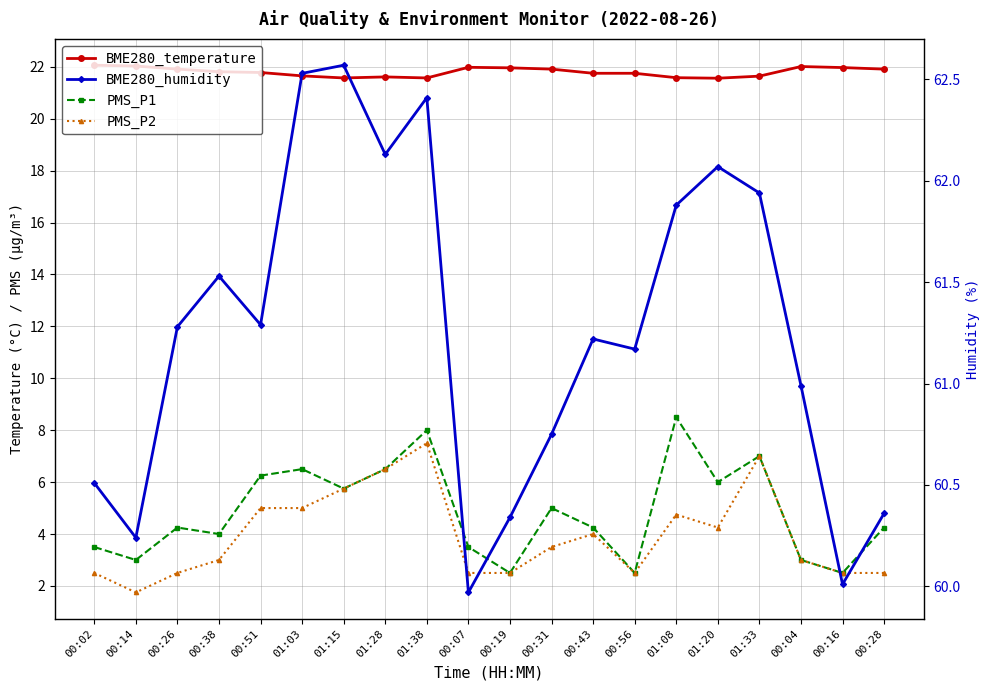

True or false: BME280_temperature and PMS_P1 intersect in this chart.

False